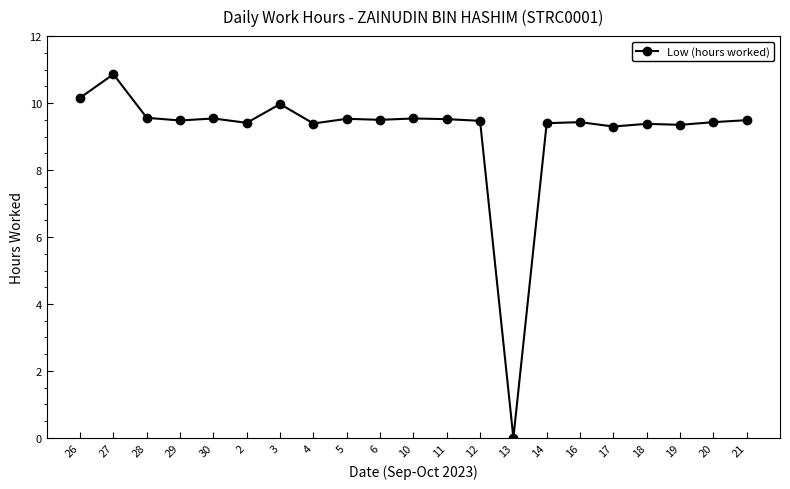

What is the approximate value at 21?

9.5